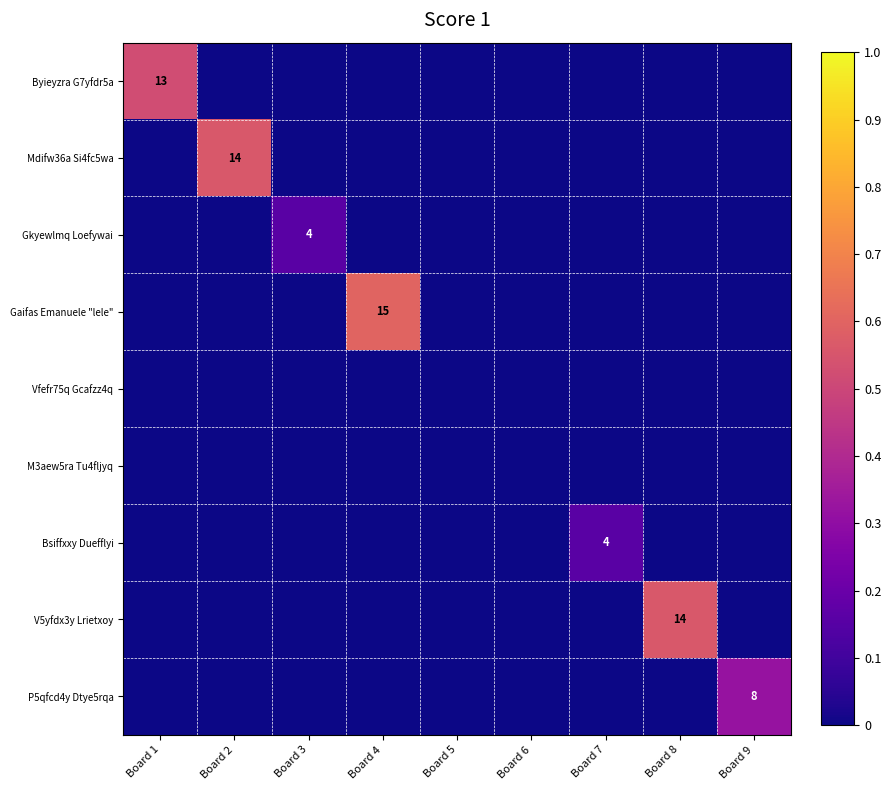

Rank the series by their maximum value, from lowest to highest.

Vfefr75q Gcafzz4q, M3aew5ra Tu4fljyq, Gkyewlmq Loefywai, Bsiffxxy Duefflyi, P5qfcd4y Dtye5rqa, Byieyzra G7yfdr5a, Mdifw36a Si4fc5wa, V5yfdx3y Lrietxoy, Gaifas Emanuele "lele"